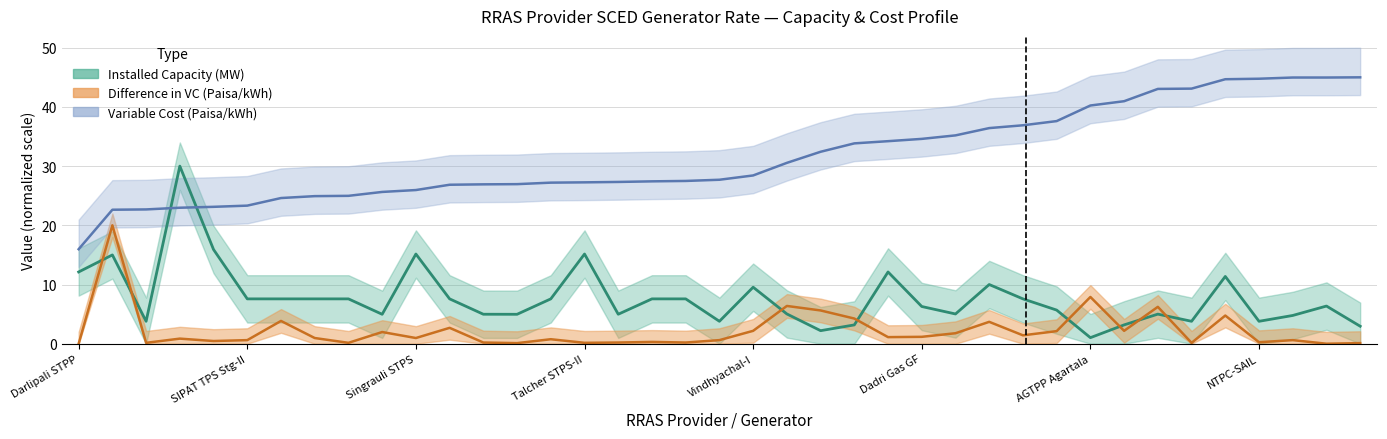

At which category is the sum across all series the highest?

34